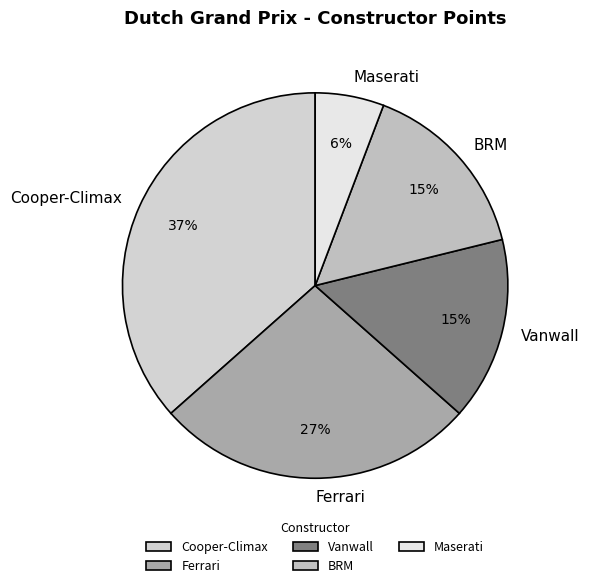

To the nearest percent, what percentage of the pie is Ferrari?

27%